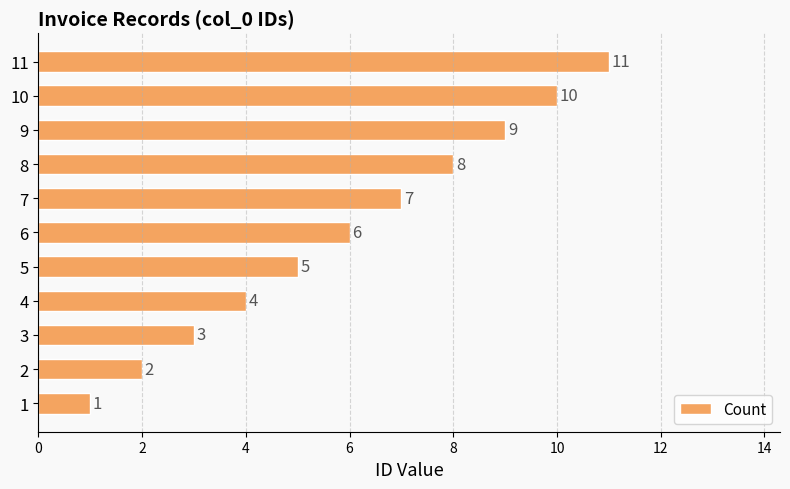

Which has a higher value, 7 or 10?

10